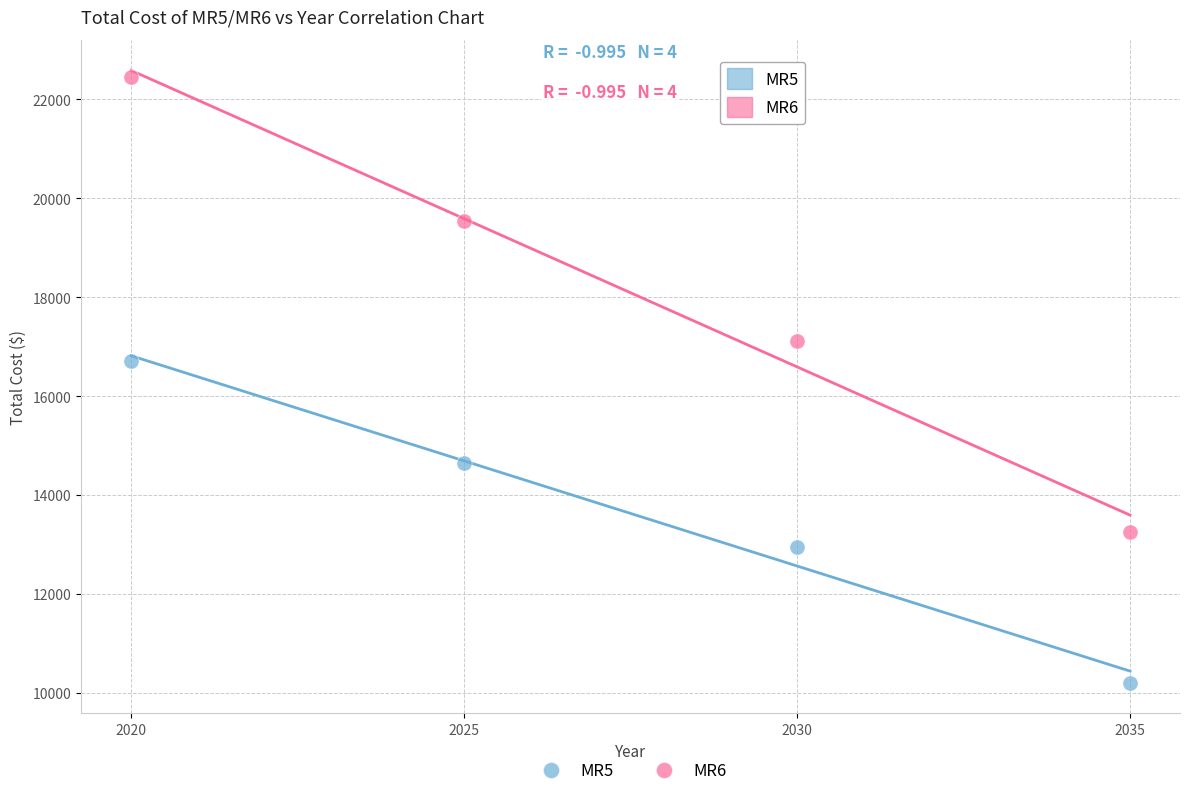

Across all data points, what is the range of Y values (max minus min)?

12245.4